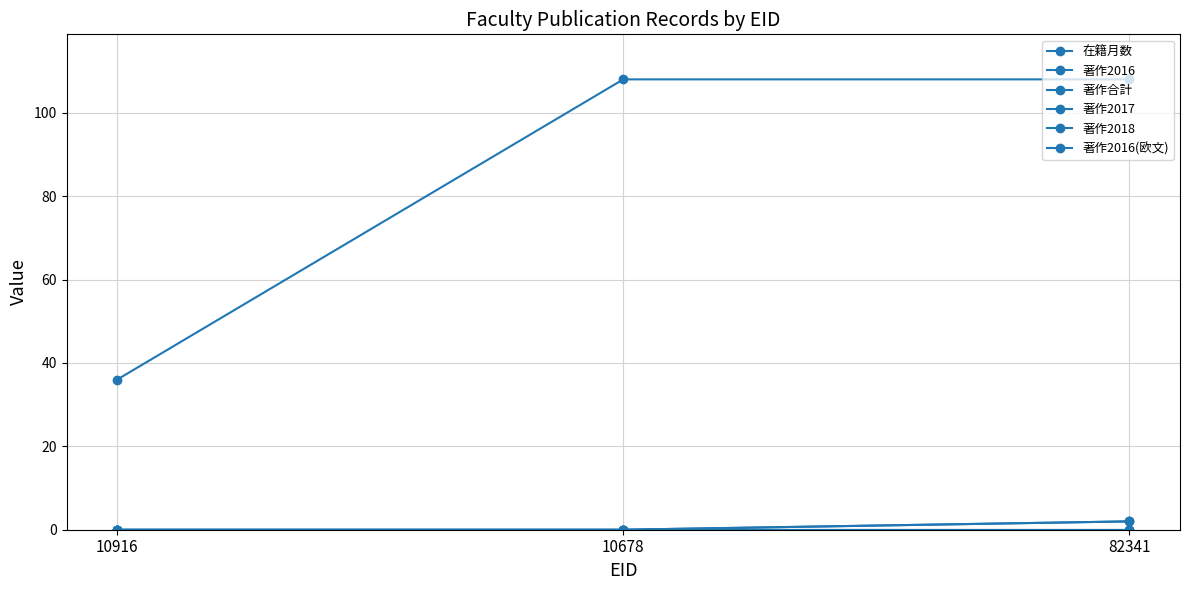

How many lines are shown in the chart?

6